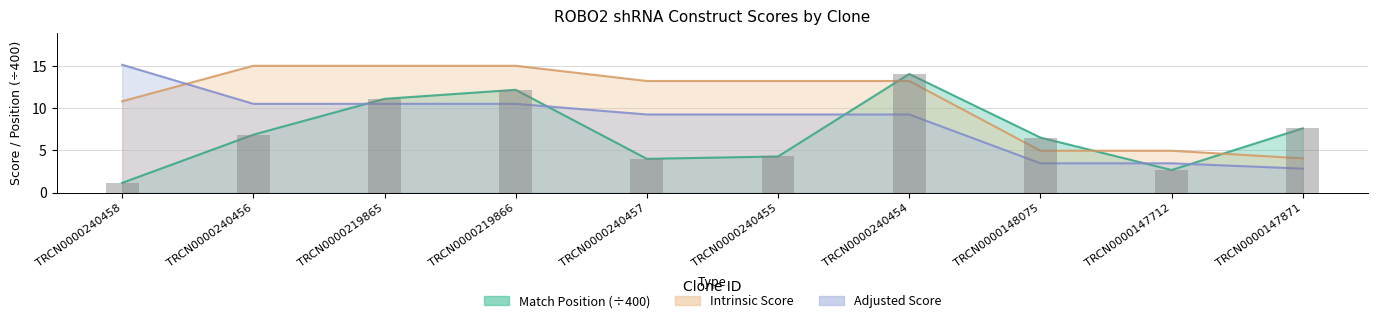

What is the total value across all series at TRCN0000147712?

11.1